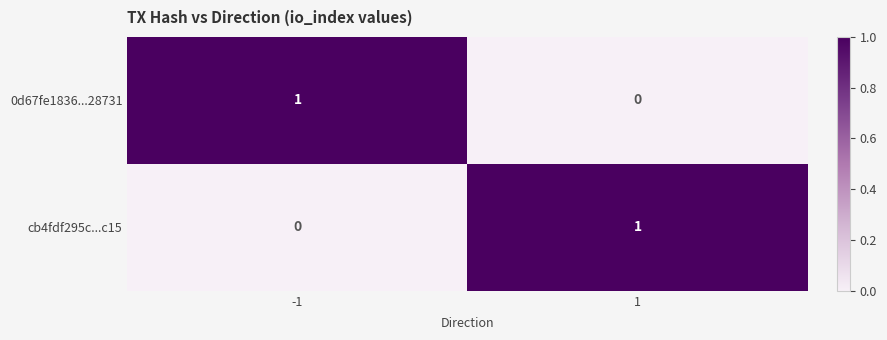

The value of cb4fdf295c...c15 at -1 is -1. True or false?

False